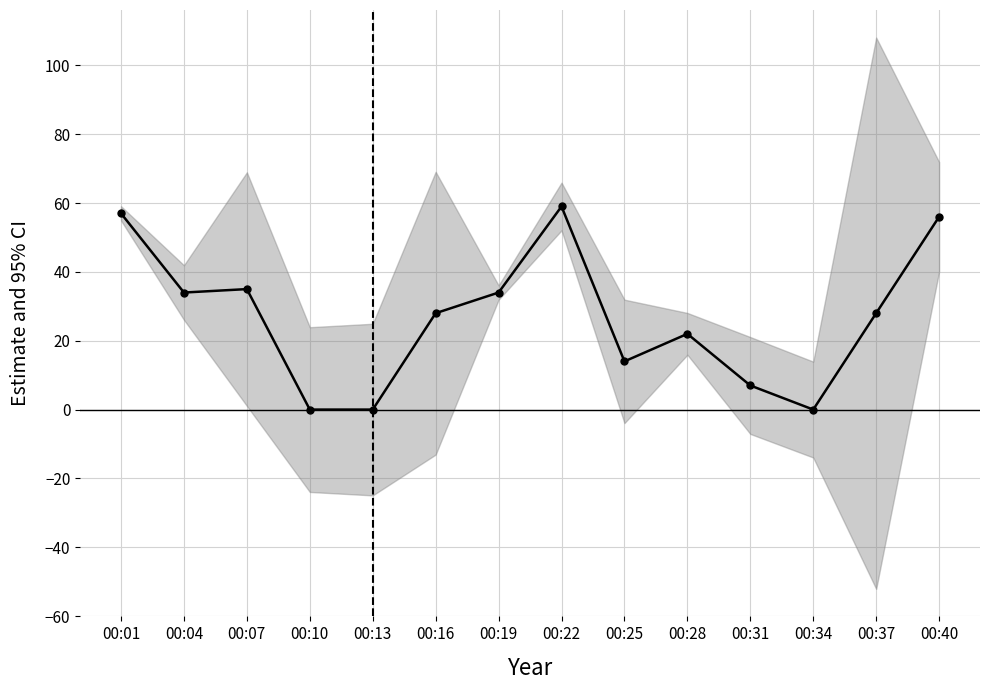

At which category does the chart reach its peak across all series?

00:22